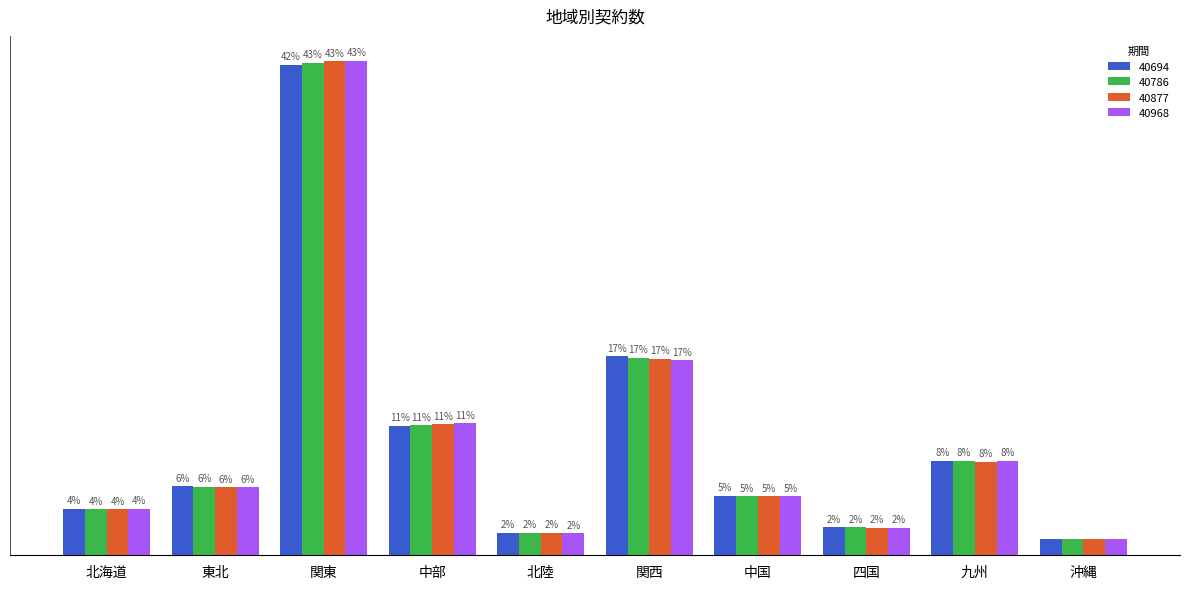

At which label is 40694 closest to 21?

関西